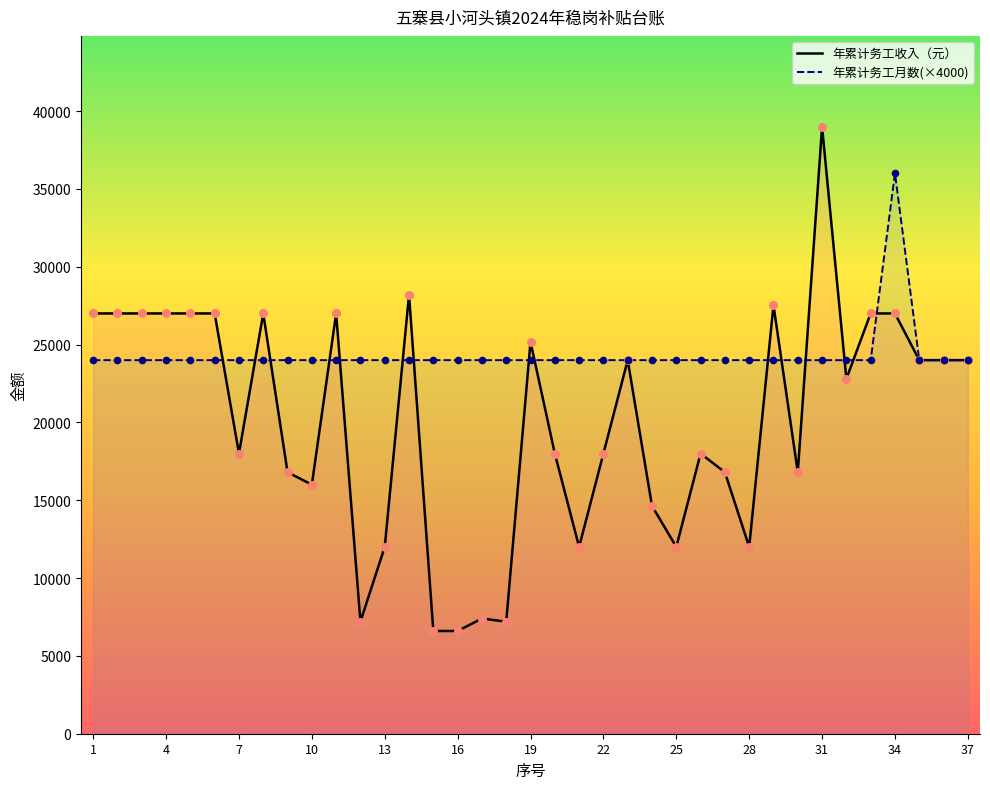

At which category is the sum across all series the highest?

34